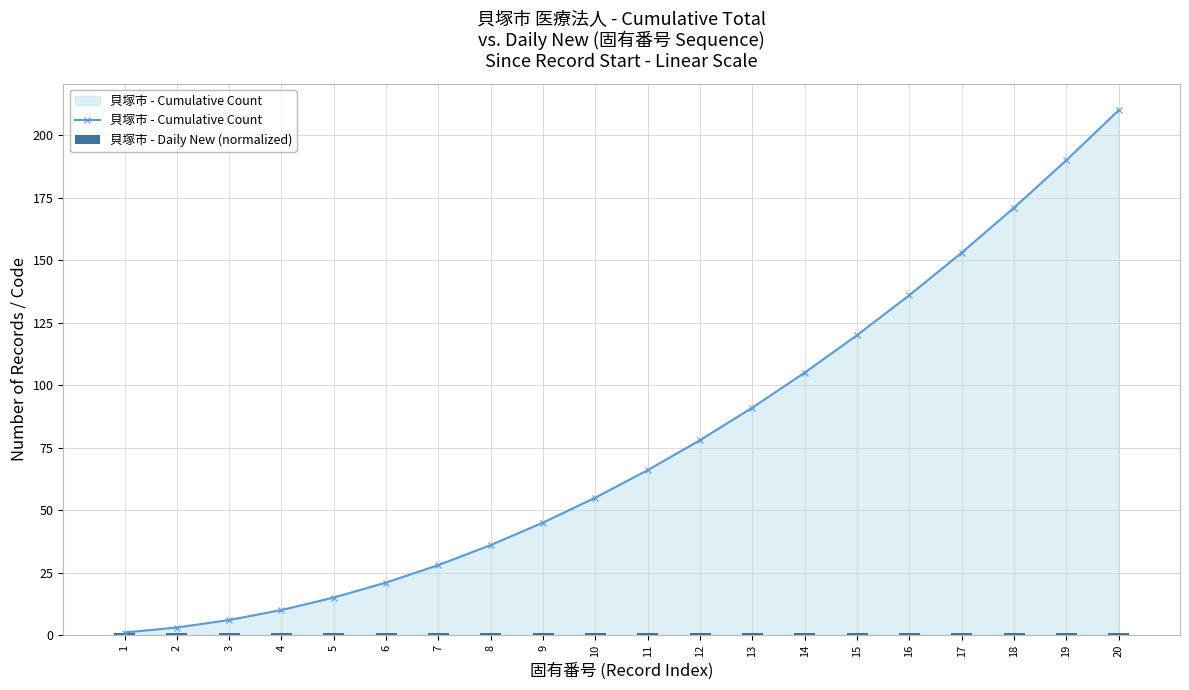

What is the difference between the 貝塚市 - Cumulative Count values at 10 and 19?

135